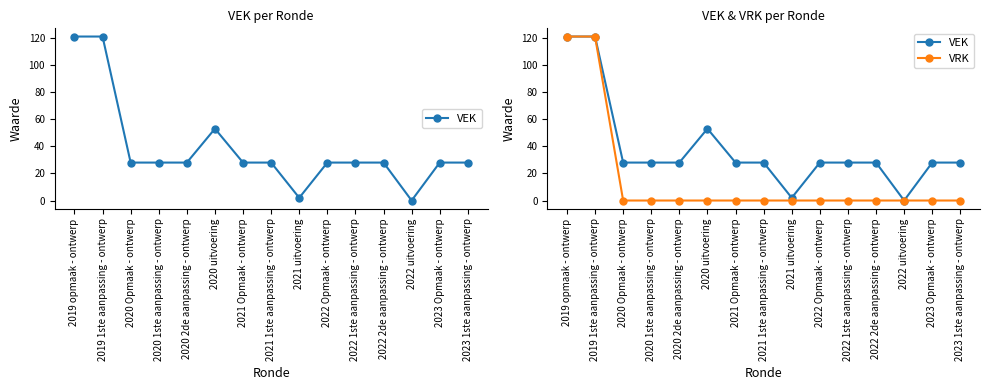

Reading left to right, what are all the values shown in this chart?

VEK: 121	121	28	28	28	53	28	28	2	28	28	28	0	28	28
VRK: 121	121	0	0	0	0	0	0	0	0	0	0	0	0	0